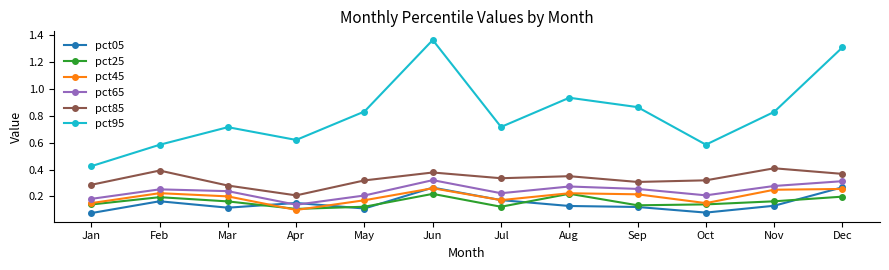

Which series has the largest range (max minus min)?

pct95